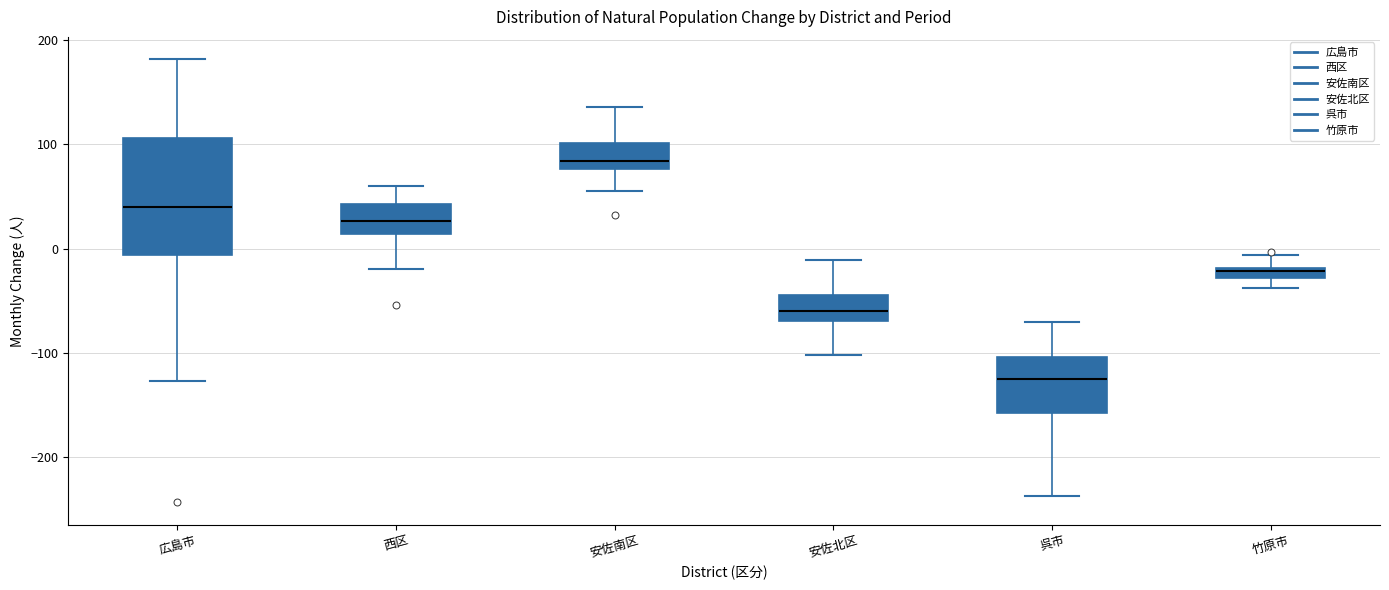

Comparing the boxes themselves (not the whiskers), which one is the tallest?

広島市